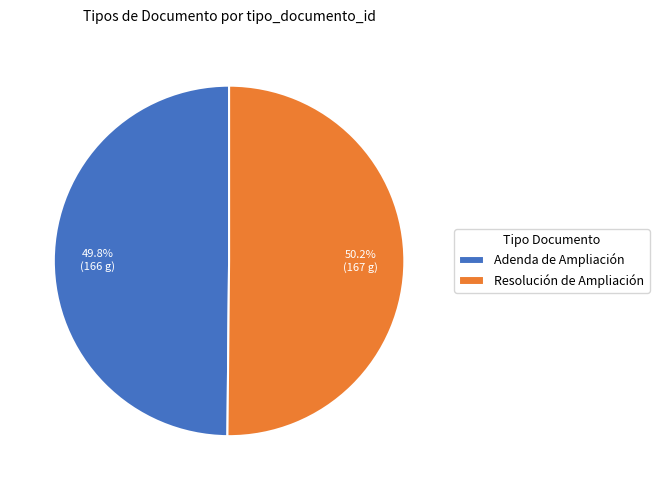

To the nearest percent, what is the average slice percentage?

50%